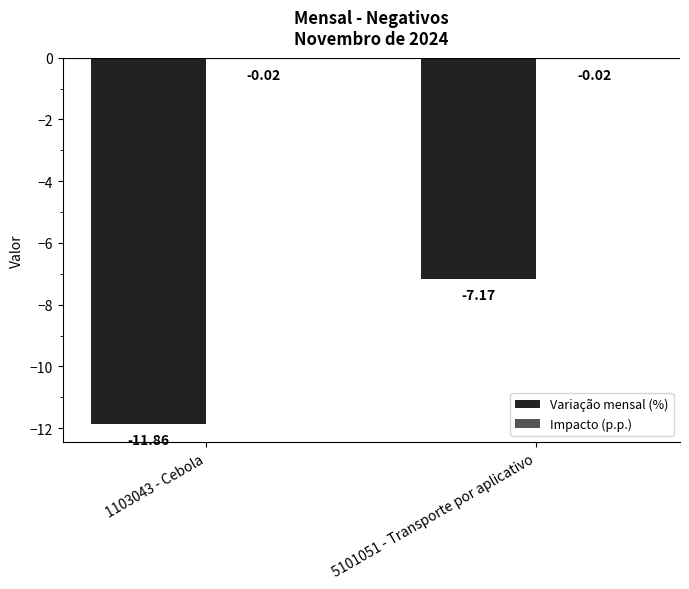

What is the average value of the Variação mensal (%) series?

-9.5